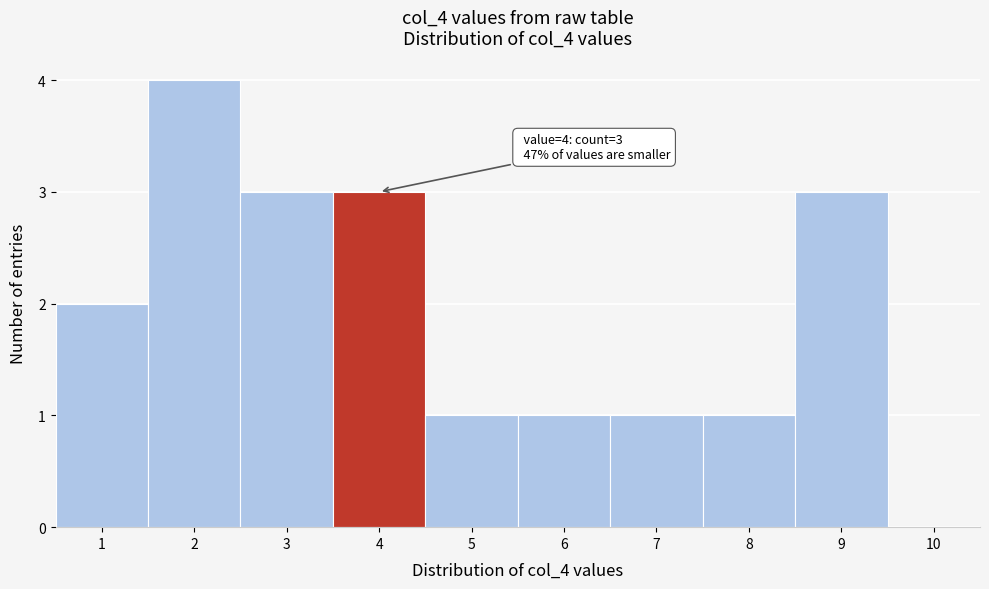

Which range on the x-axis has the tallest bar?

1.5 to 2.5